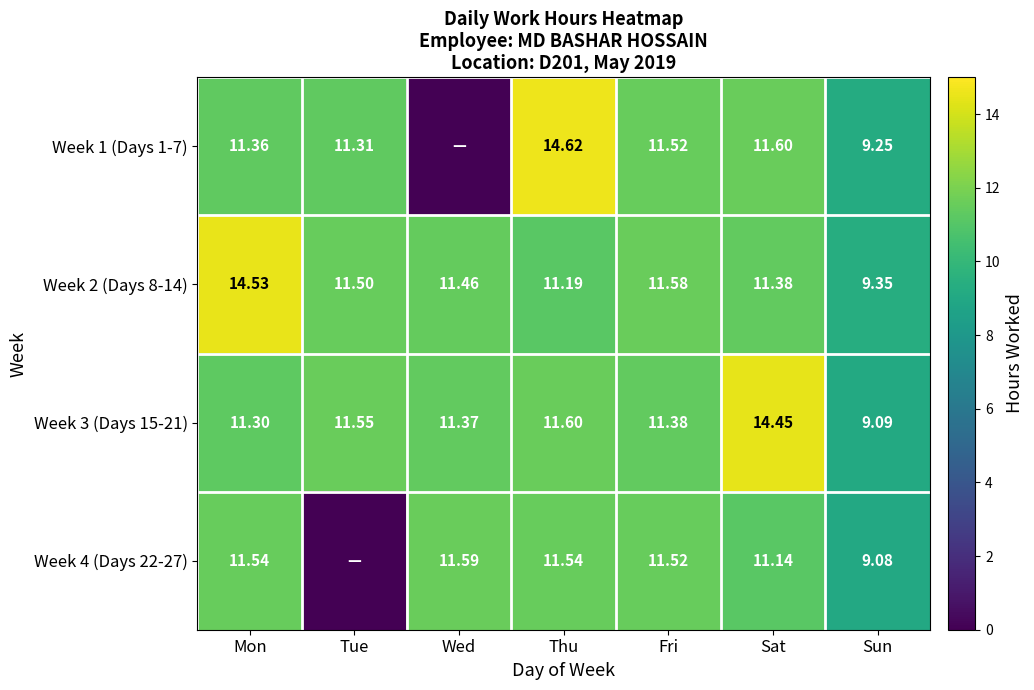

At which category does the chart reach its peak across all series?

Thu